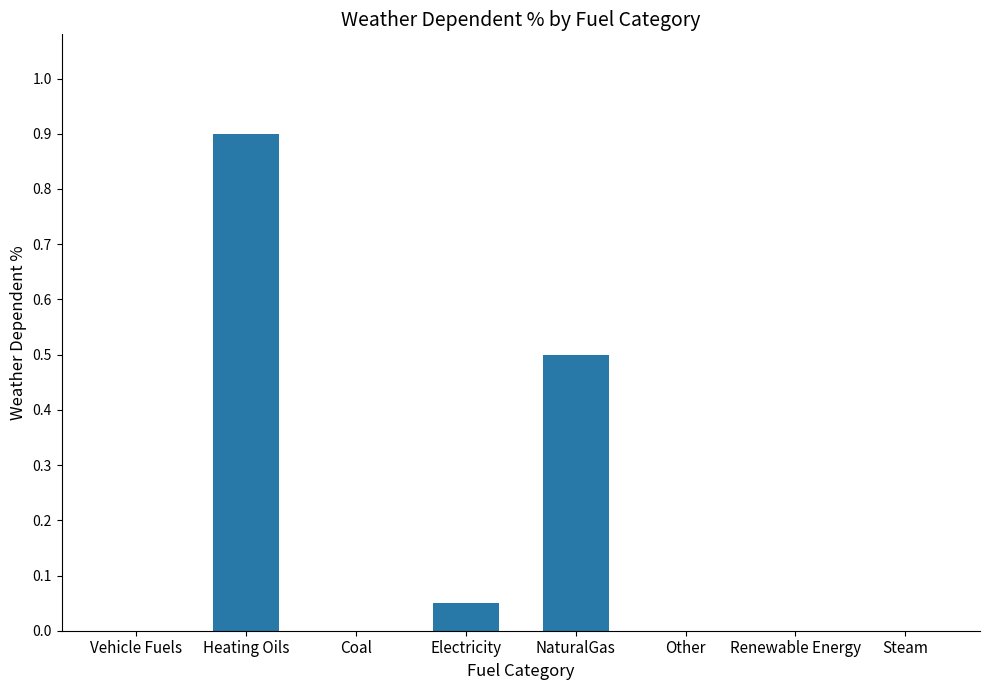

What is the greatest value displayed?

0.9